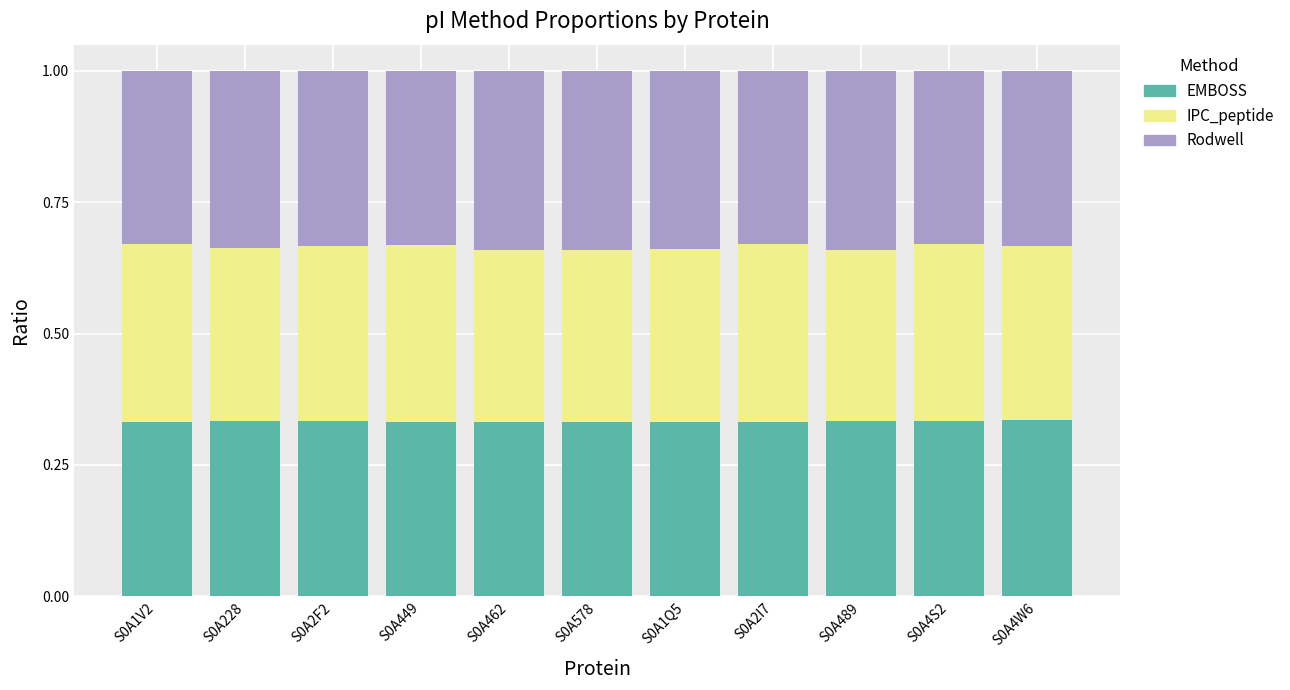

What is the total value across all series at S0A1V2?

1.0